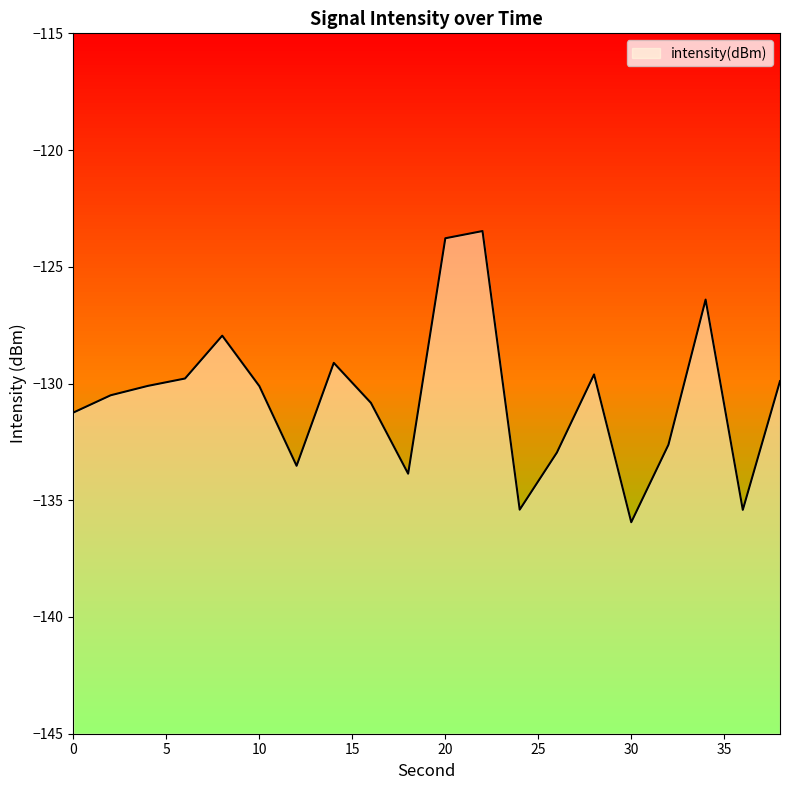

What is the average value?

-130.6